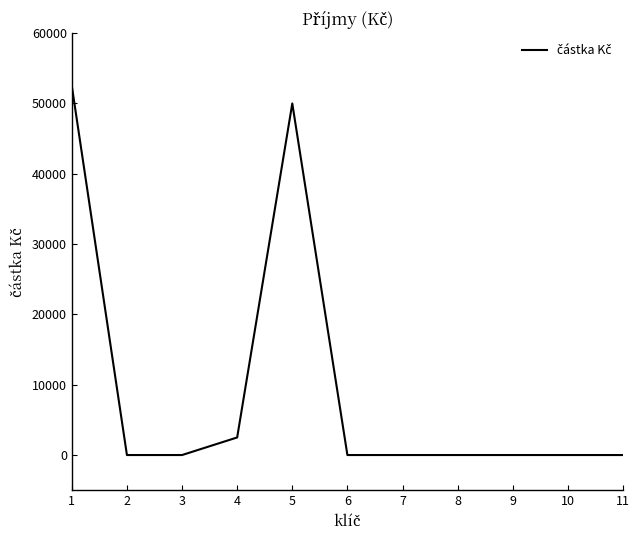

What is the greatest value displayed?

52500